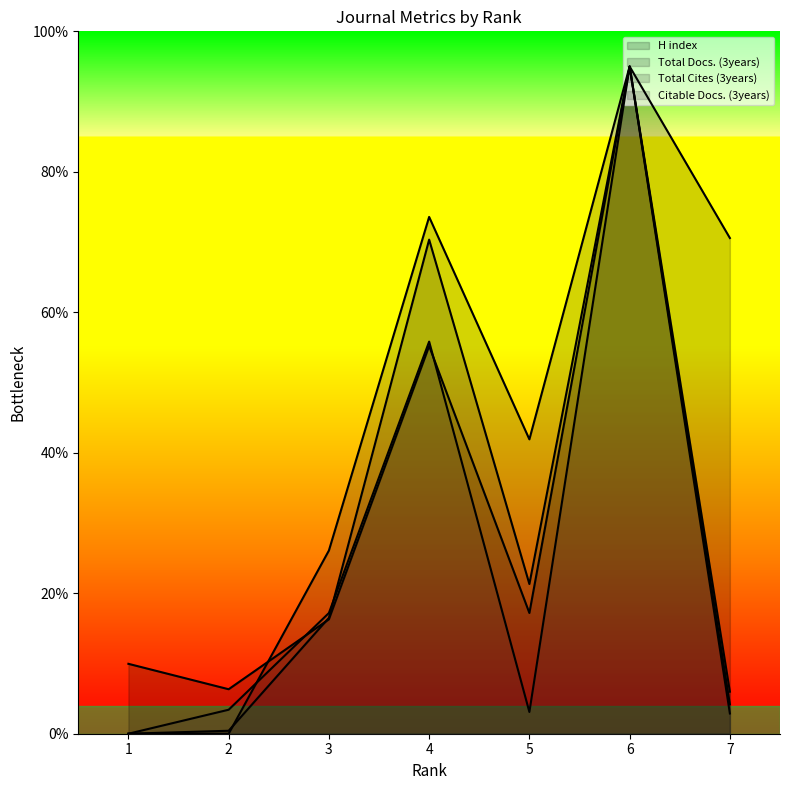

Between 7 and 3, which is larger?

7